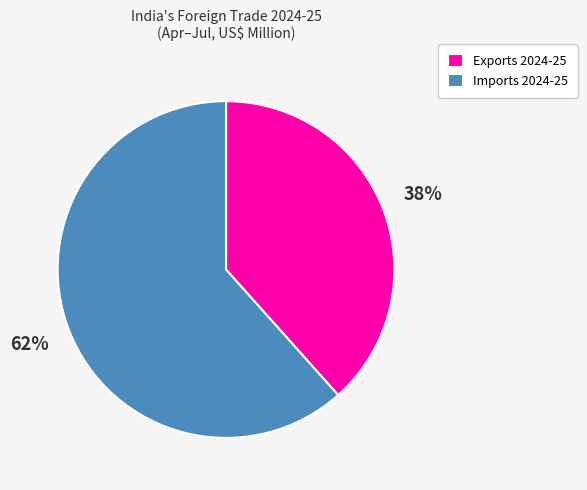

To the nearest percent, what percentage of the pie is Imports 2024-25?

62%